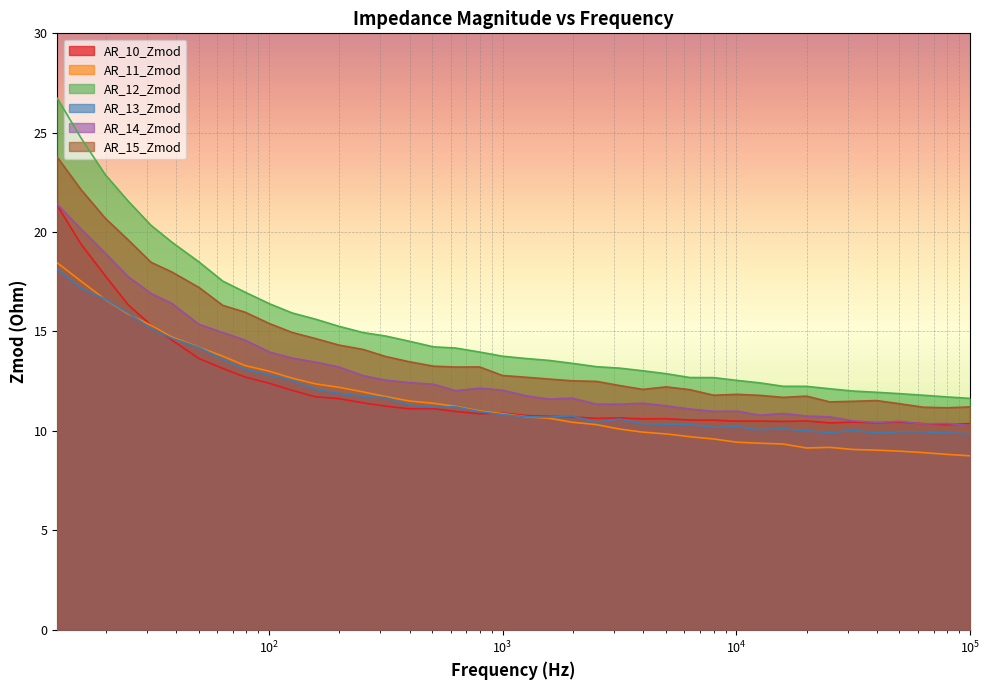

Rank the series by their maximum value, from highest to lowest.

AR_12_Zmod, AR_15_Zmod, AR_14_Zmod, AR_10_Zmod, AR_11_Zmod, AR_13_Zmod